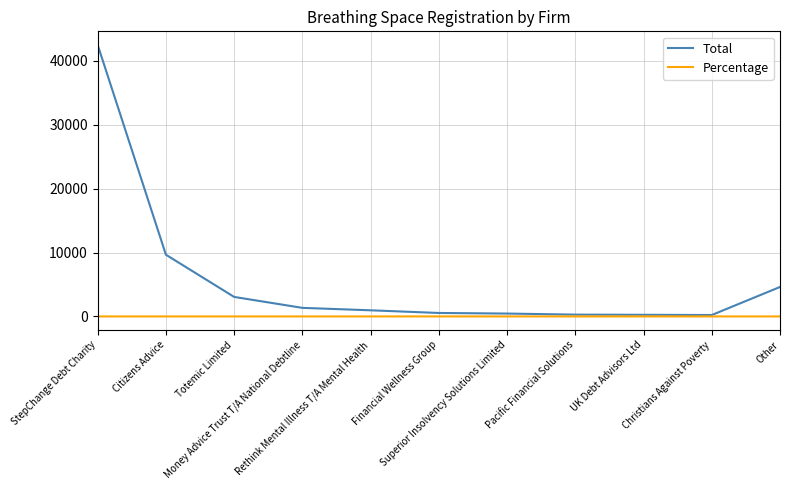

Which series has the largest total across all categories?

Total